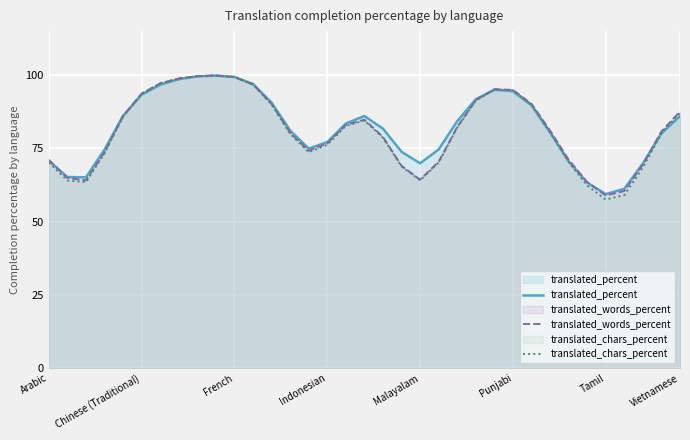

Reading left to right, transcribe all the data shown in this chart.

translated_percent: 70.7	65.2	65.1	74.6	86.1	93.3	96.7	98.6	99.5	99.8	99.4	97.0	90.6	81.1	74.9	77.1	83.5	86.0	81.7	73.8	69.9	74.6	84.2	91.8	95.0	94.5	89.6	80.4	70.6	63.3	59.4	61.2	69.8	80.1	86.0
translated_words_percent: 71.1	64.9	64.1	73.7	86.0	93.7	97.2	98.8	99.6	99.8	99.3	96.8	90.2	80.3	74.2	76.7	83.0	84.8	78.9	69.1	64.3	70.4	82.3	91.4	95.2	94.9	90.2	81.1	71.1	63.5	59.0	60.5	69.5	80.8	87.6
translated_chars_percent: 70.2	64.0	63.5	73.3	85.8	93.6	97.1	98.8	99.6	99.8	99.3	96.7	90.0	80.0	73.7	76.2	82.7	84.5	78.7	68.8	64.1	70.2	82.1	91.3	95.1	94.8	90.0	80.6	70.3	62.3	57.5	59.1	68.5	80.2	87.2